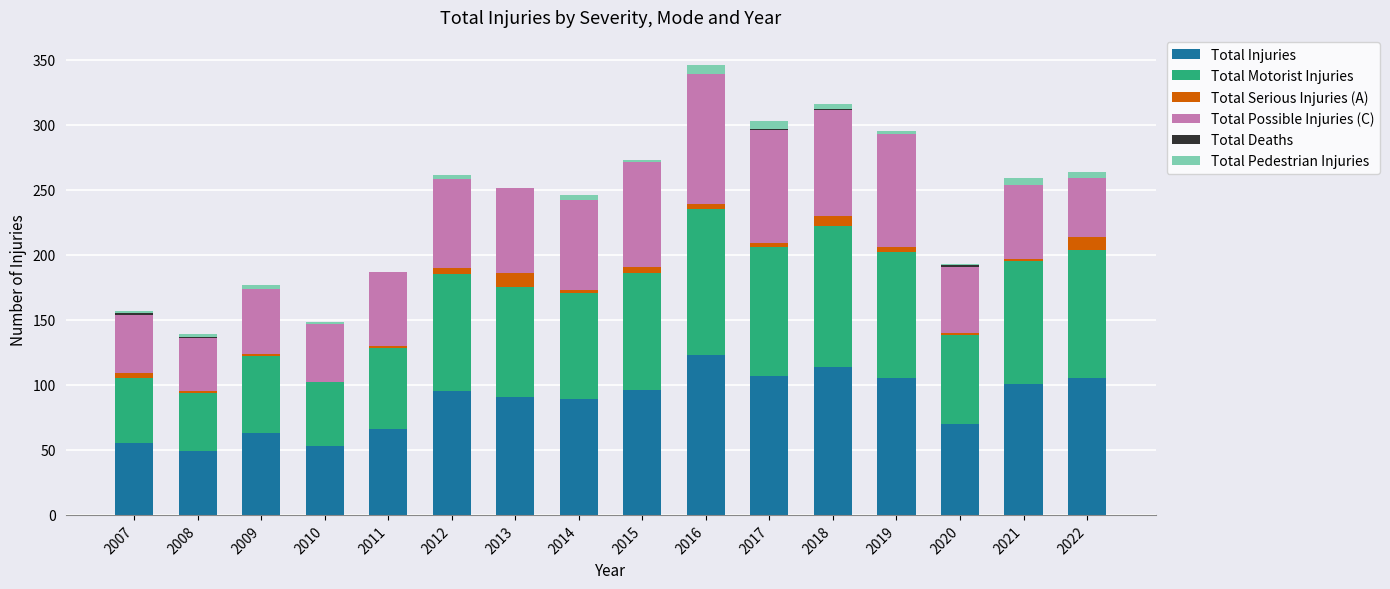

What is the maximum value for Total Injuries?

123